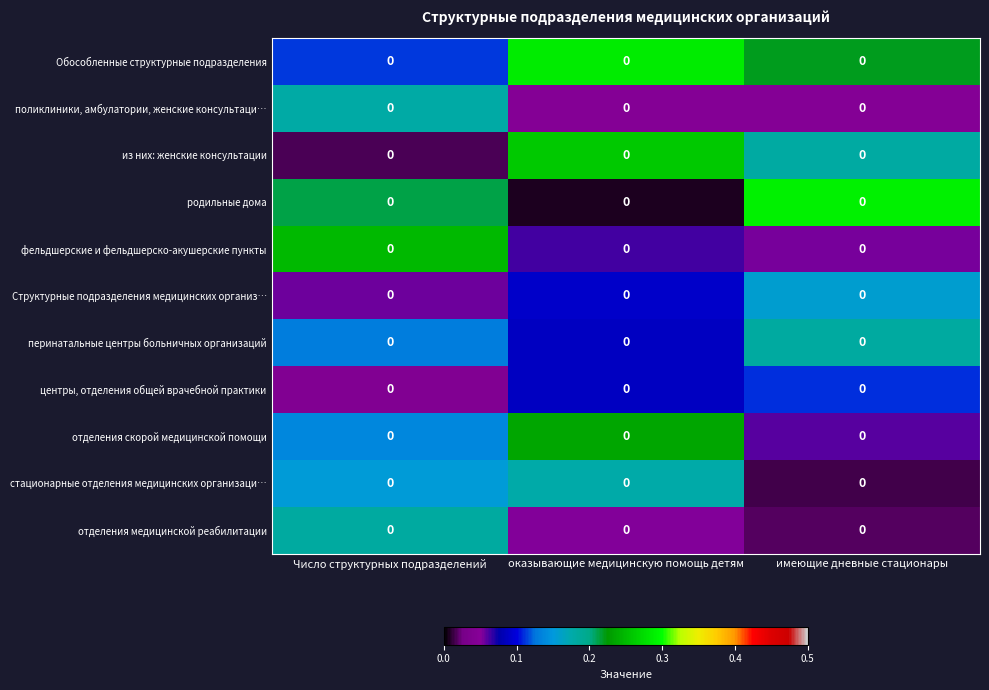

Is it true that стационарные отделения медицинских организаци… equals 0.2 at оказывающие медицинскую помощь детям?

True